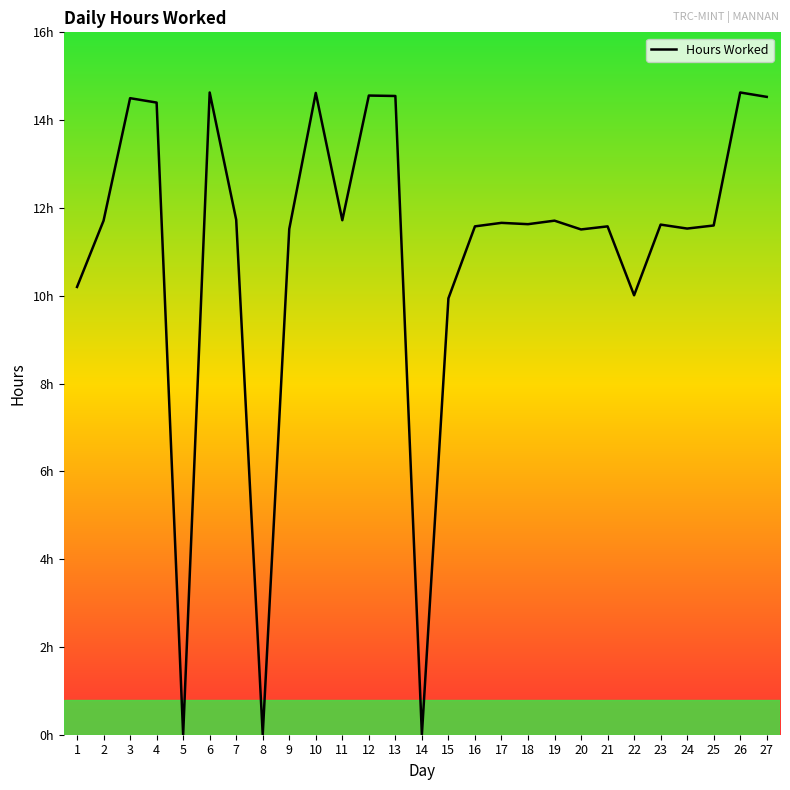

Is this an area chart (filled region under the line)?

Yes